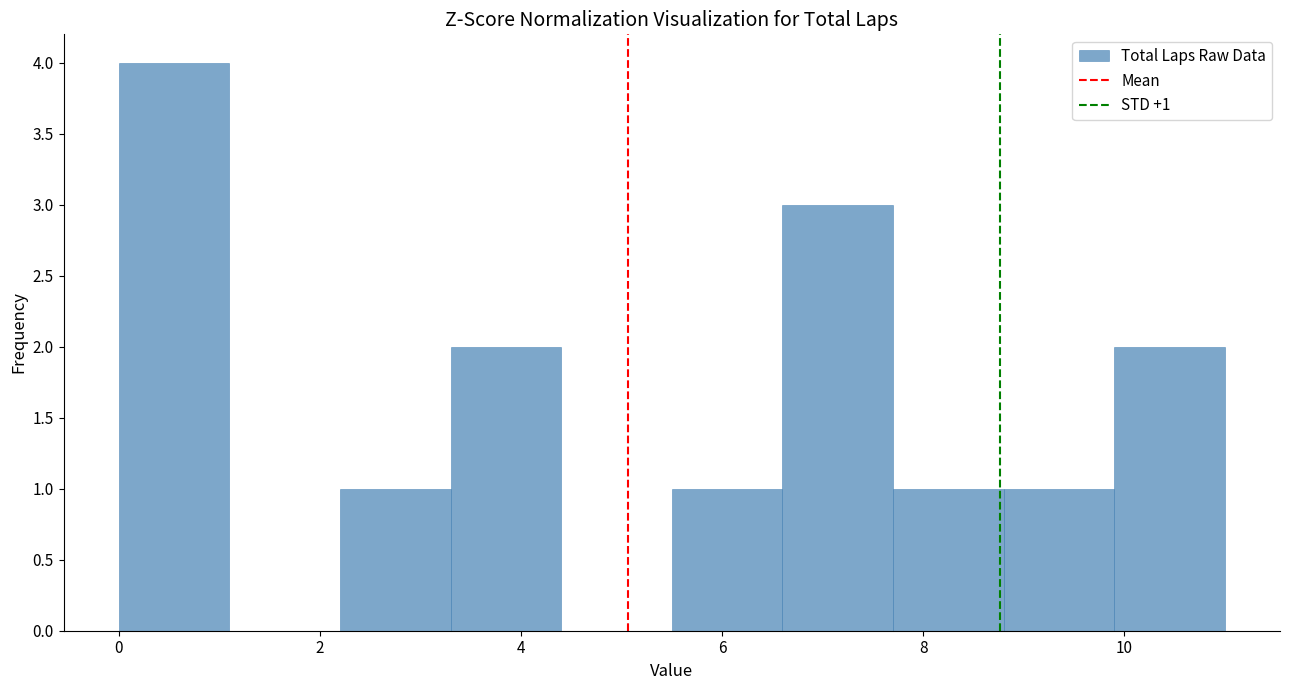

Over which range of the x-axis is the bar tallest?

0.0 to 1.1